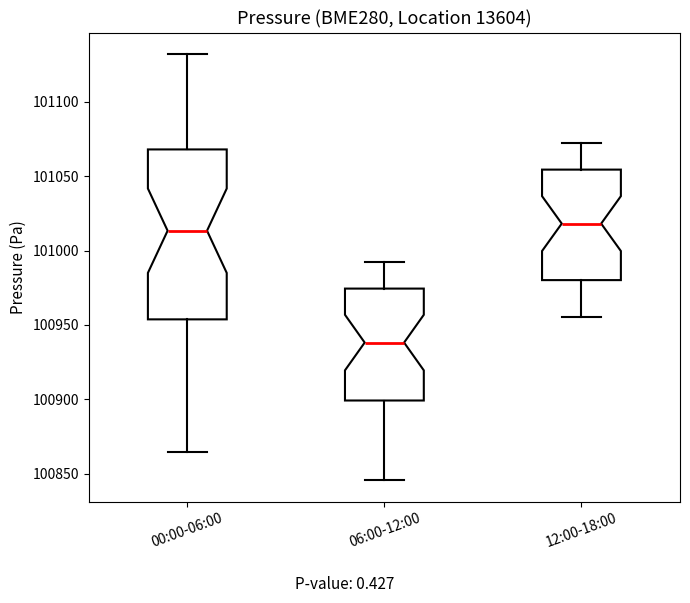

Reading left to right, transcribe this box plot: for each box, give where its median line is, the range the box spans, and where its two whiskers end, as read against the y-axis. The values are not printed on the chart, so give them approximately, as read against the axis.

00:00-06:00: median 101015, box 100955 to 101070, whiskers 100865 to 101130
06:00-12:00: median 100940, box 100900 to 100975, whiskers 100845 to 100995
12:00-18:00: median 101020, box 100980 to 101055, whiskers 100955 to 101075